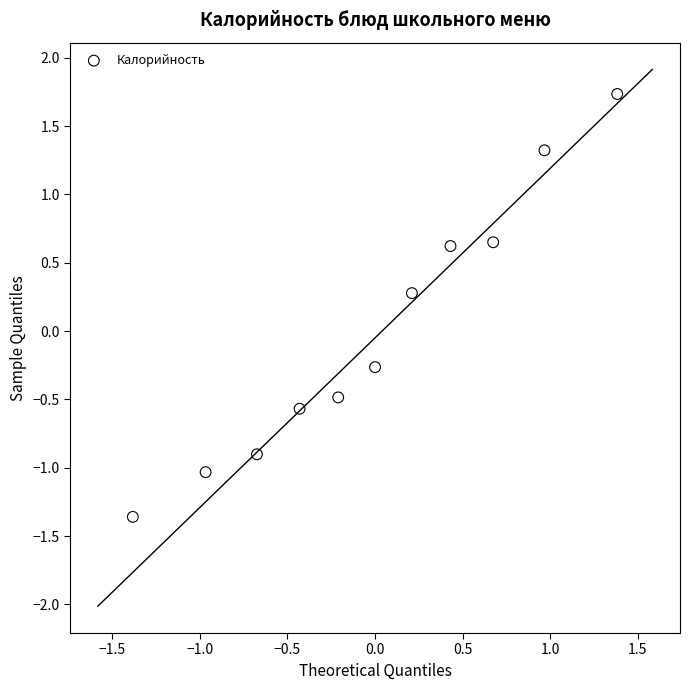

What is the range of Y values (max minus min)?

3.1